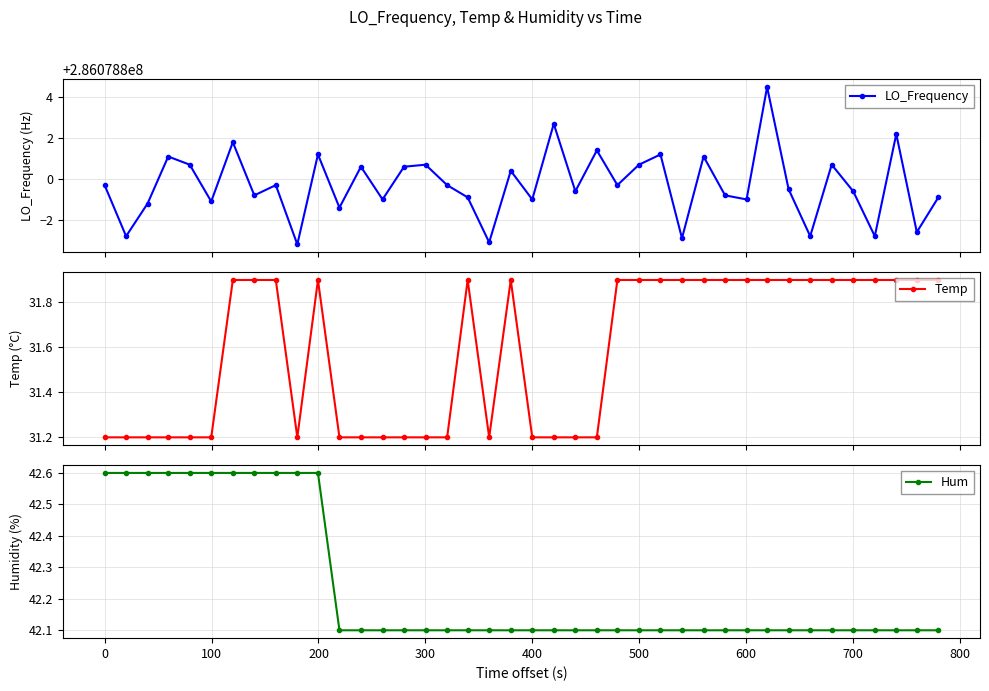

Count the Hum values in the range 42 to 43.

40